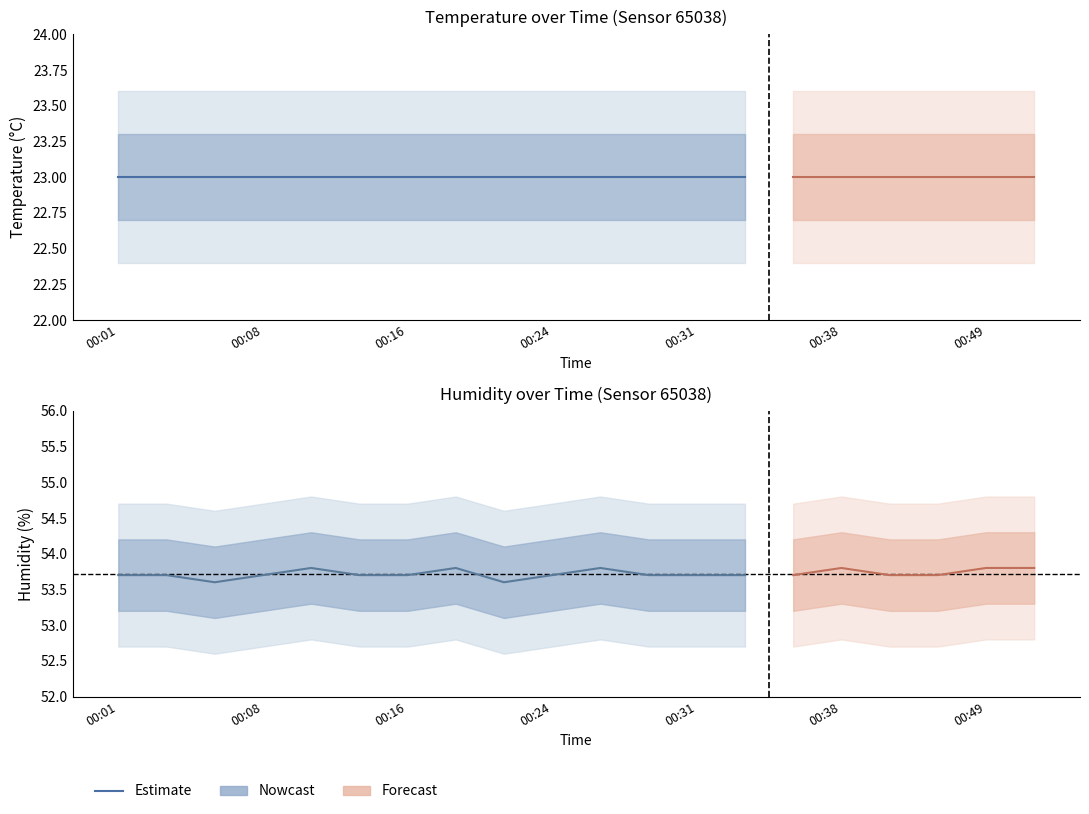

True or false: temperature and humidity cross at least once.

False